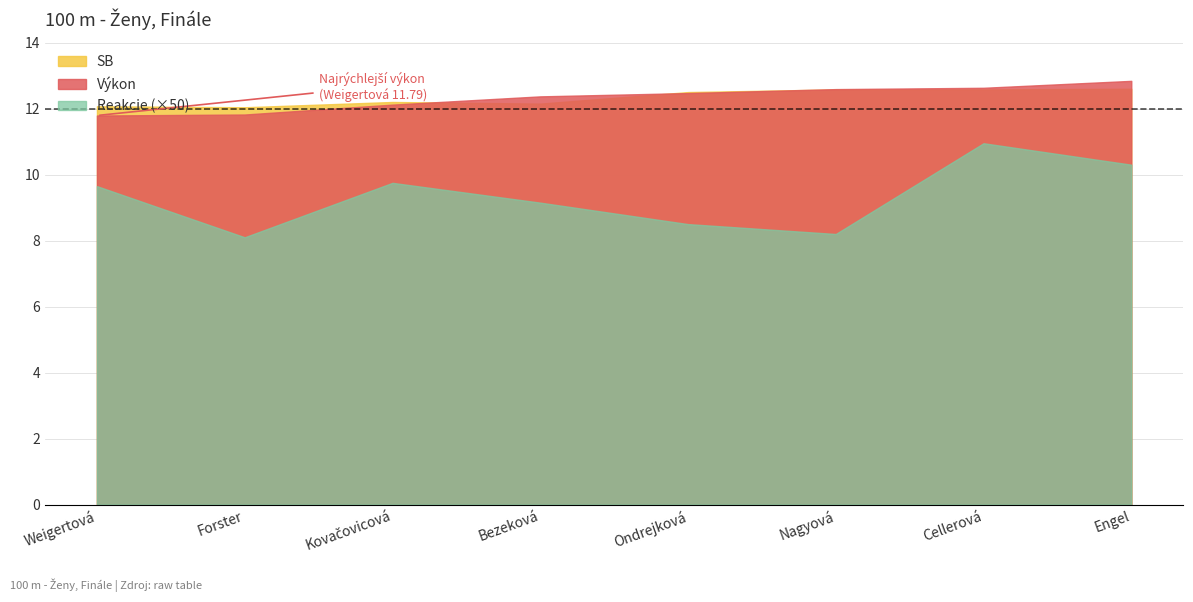

What is the lowest value of the Výkon series?

11.8